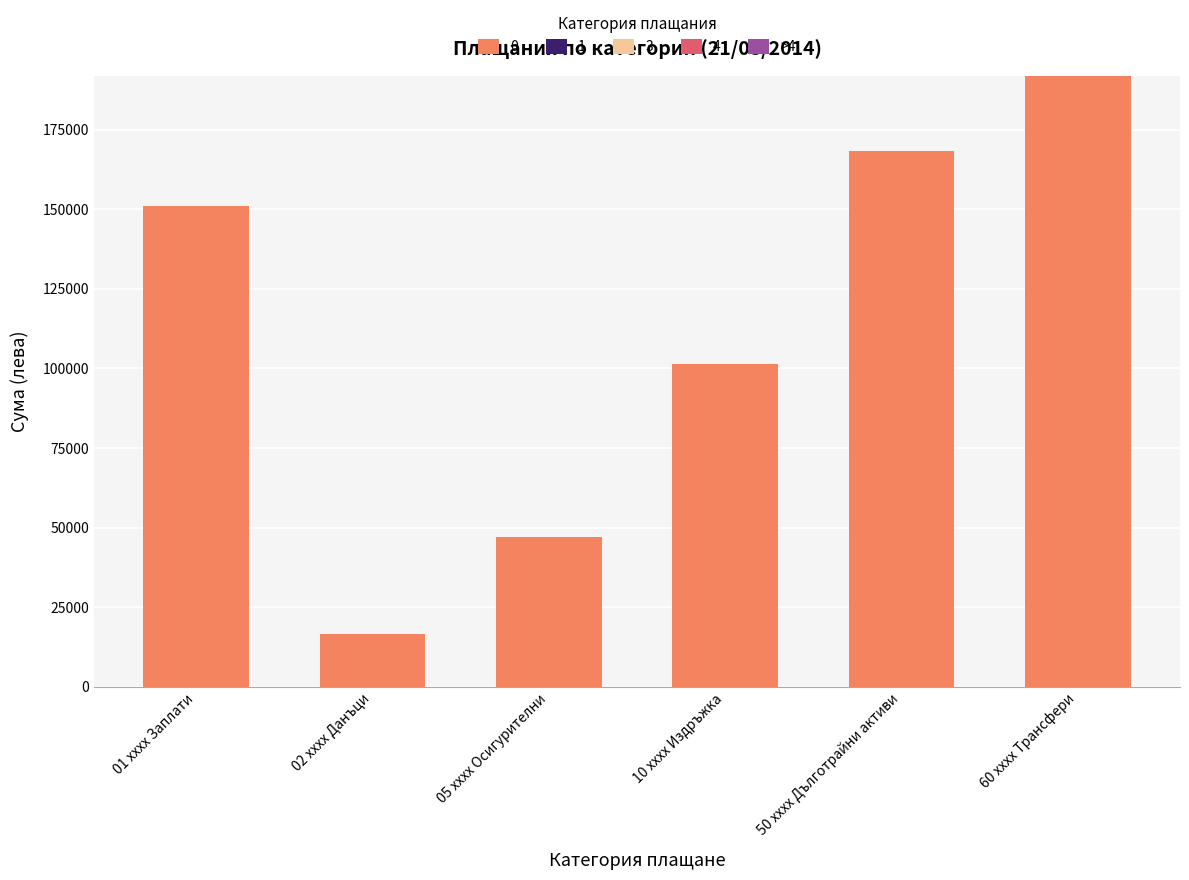

Reading left to right, list all the values displayed in this chart.

150997.2	16692.2	47061.7	101289.8	168281.9	191736.4